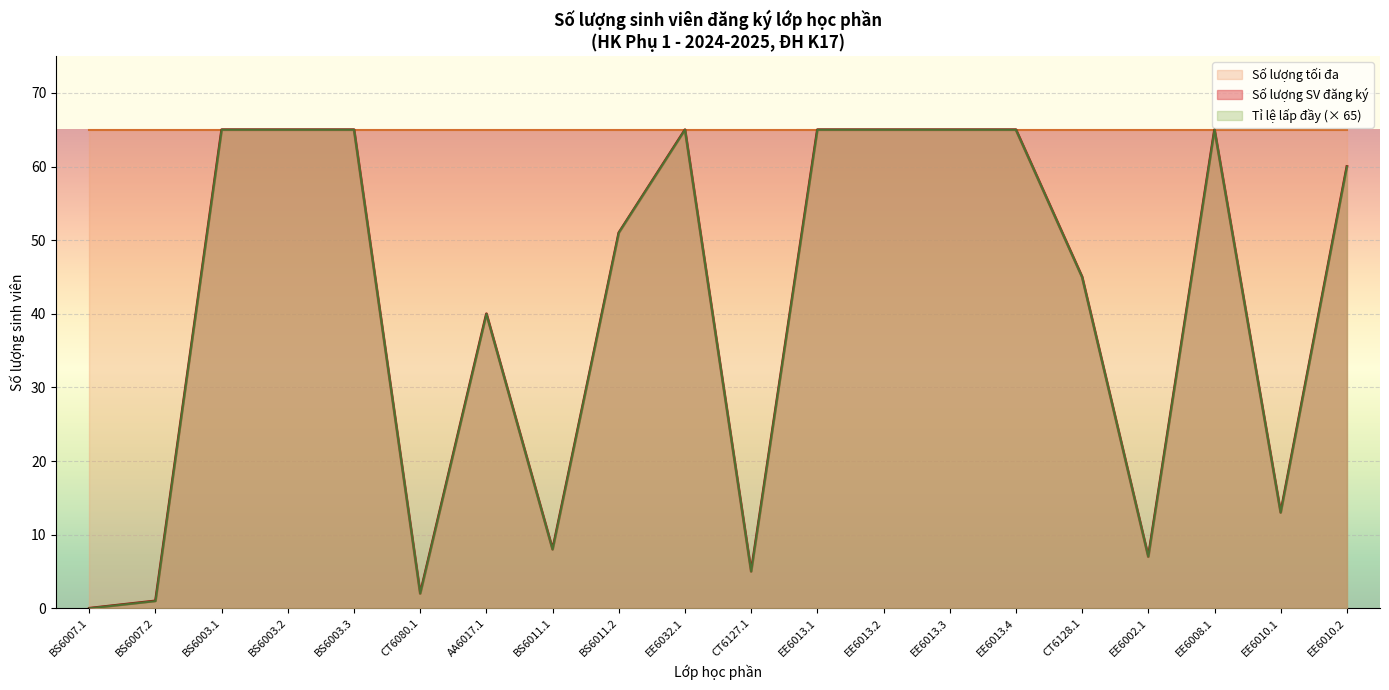

The Tỉ lệ series shows 40.4 at BS6007.1. True or false?

False